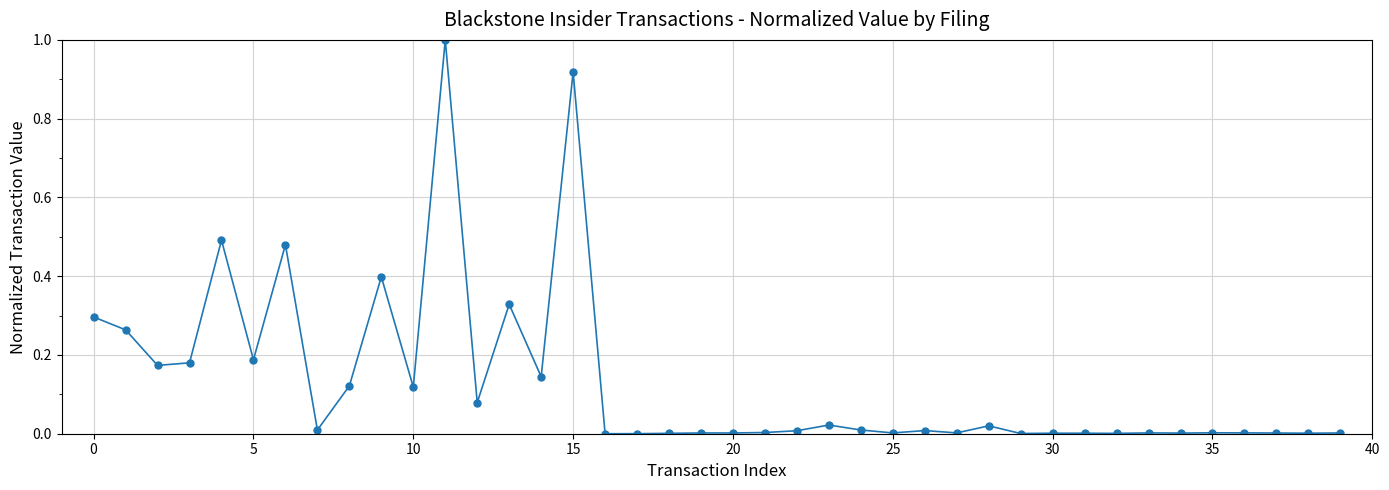

What is the greatest value displayed?

1.0